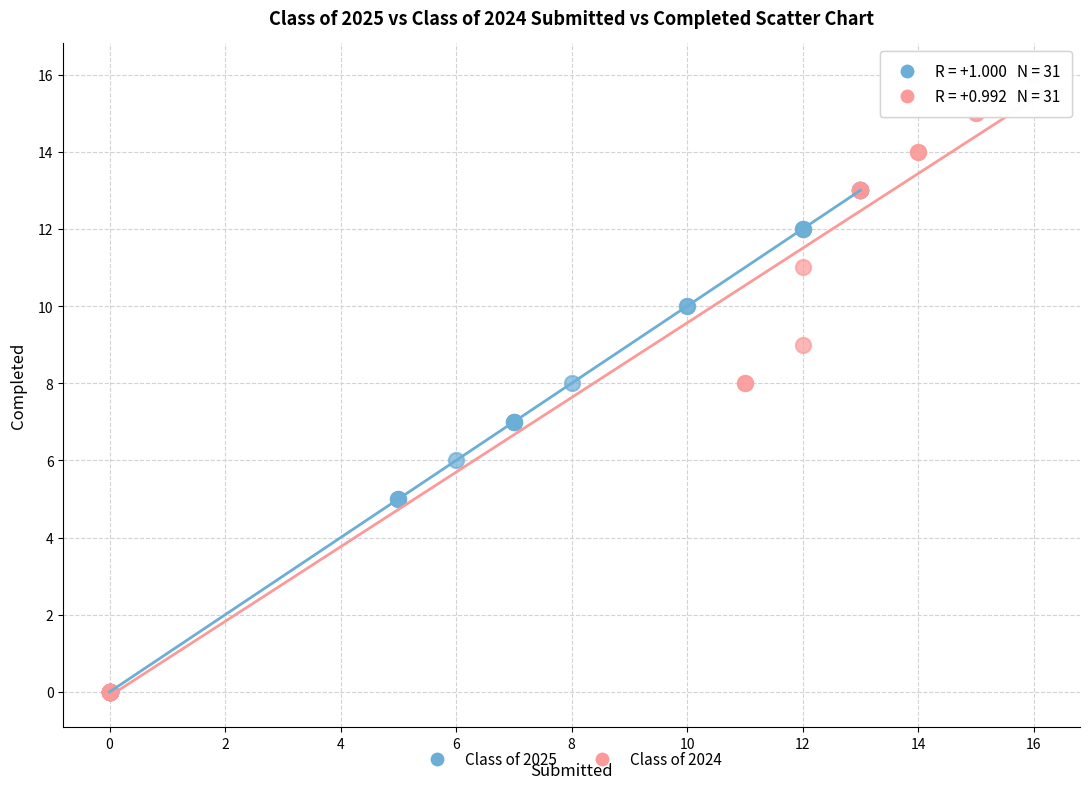

Which series has the largest Y range (max minus min)?

Class of 2024